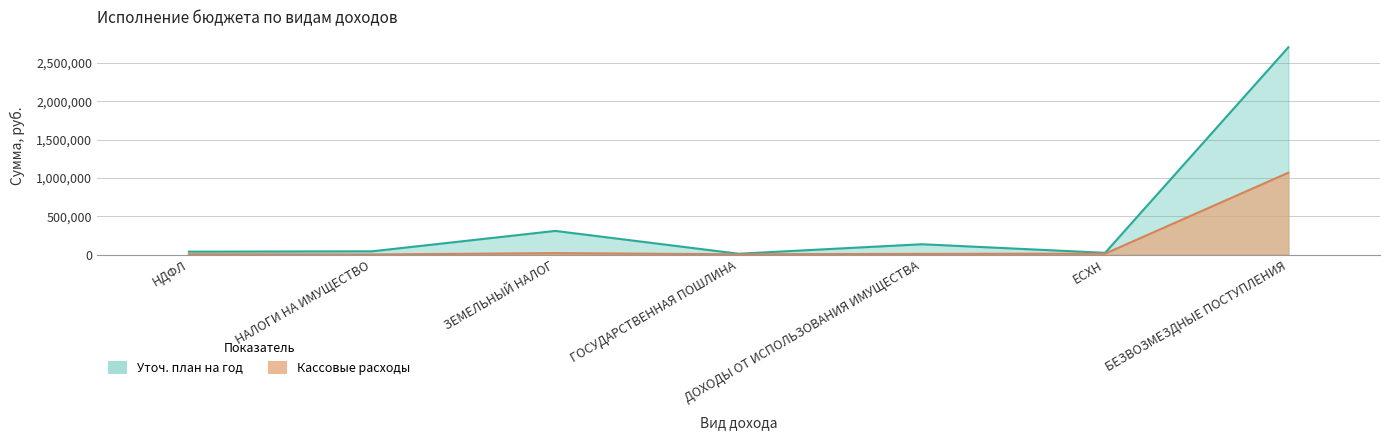

True or false: Уточ. план на год and Кассовые расходы intersect in this chart.

False